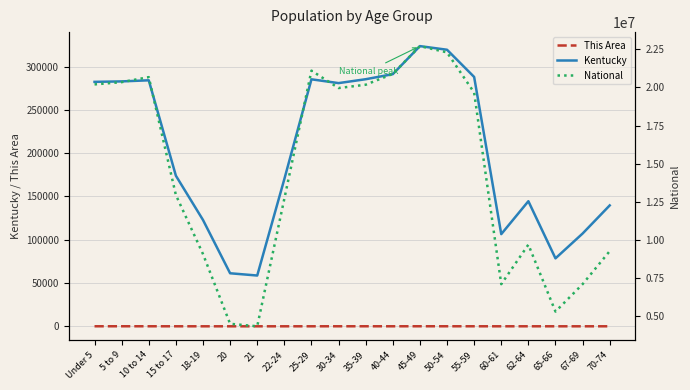

What is the total value across all series at 45-49?

23032288